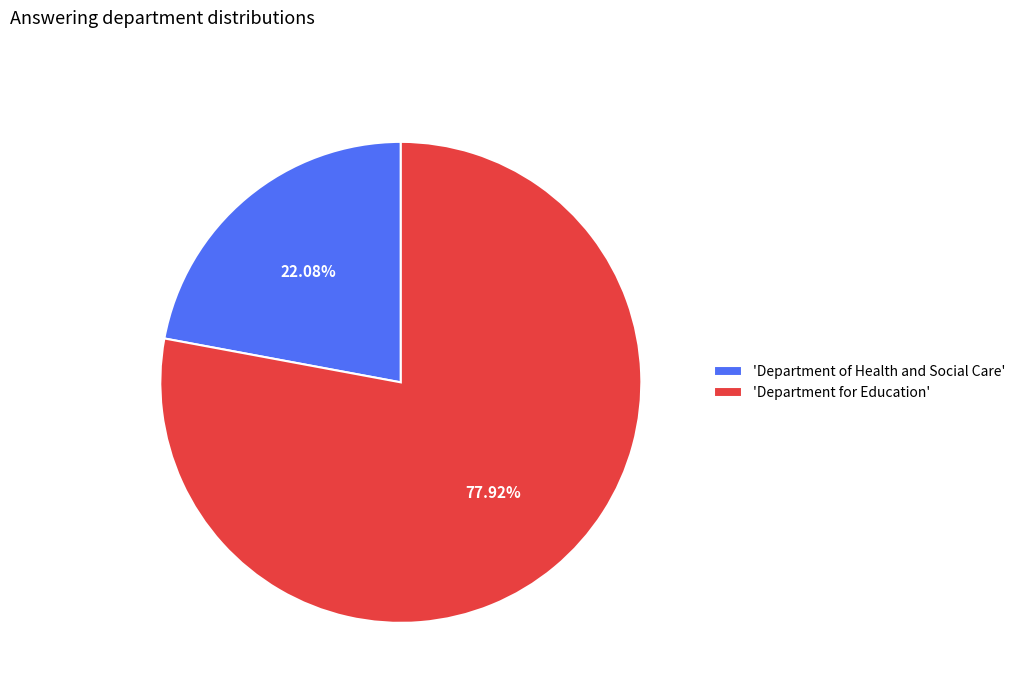

How many segments does this pie chart have?

2